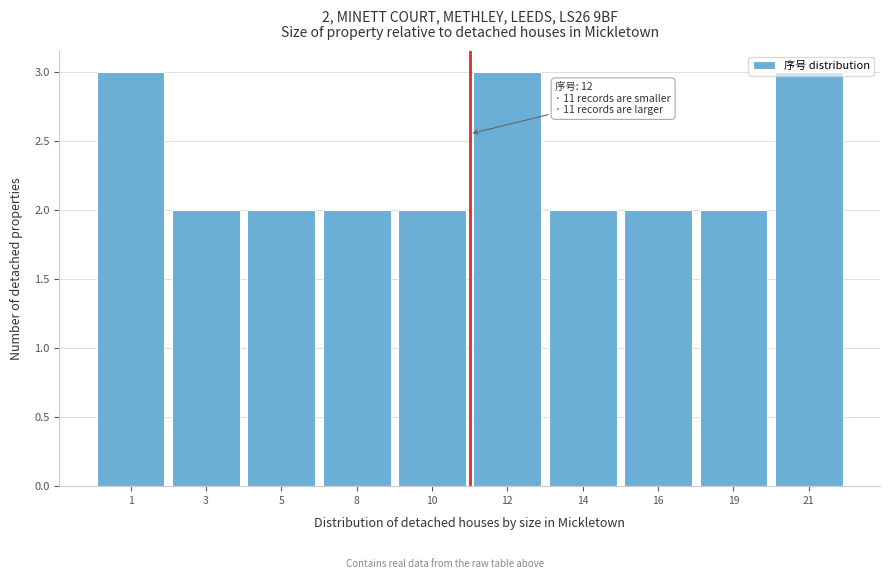

What is the ratio of the value at 16 to the value at 19?

1.0